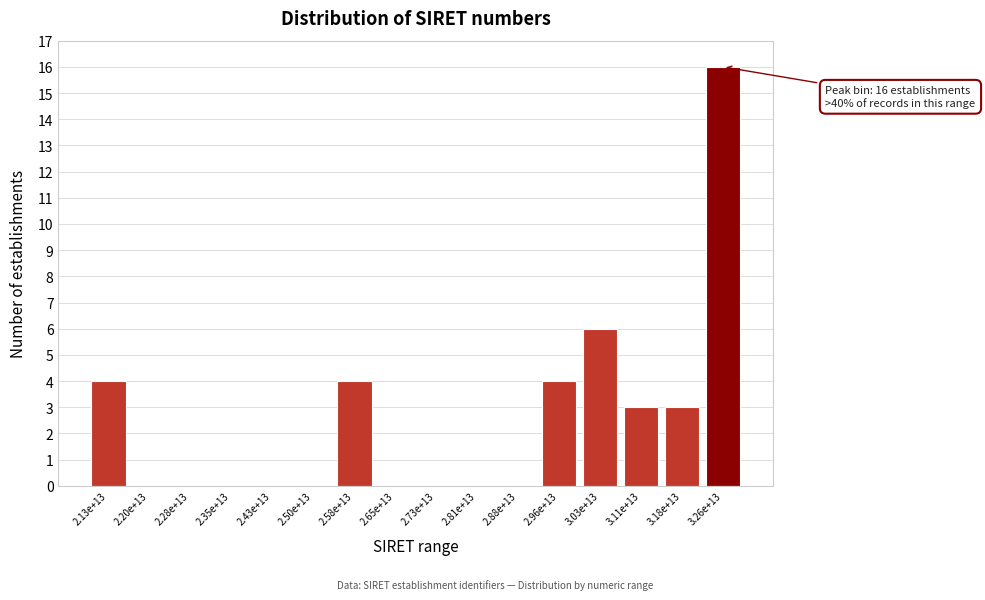

Reading right to left, list all the values displayed in this chart.

3.26e+13=16	3.18e+13=3	3.11e+13=3	3.03e+13=6	2.96e+13=4	2.88e+13=0	2.81e+13=0	2.73e+13=0	2.65e+13=0	2.58e+13=4	2.50e+13=0	2.43e+13=0	2.35e+13=0	2.28e+13=0	2.20e+13=0	2.13e+13=4